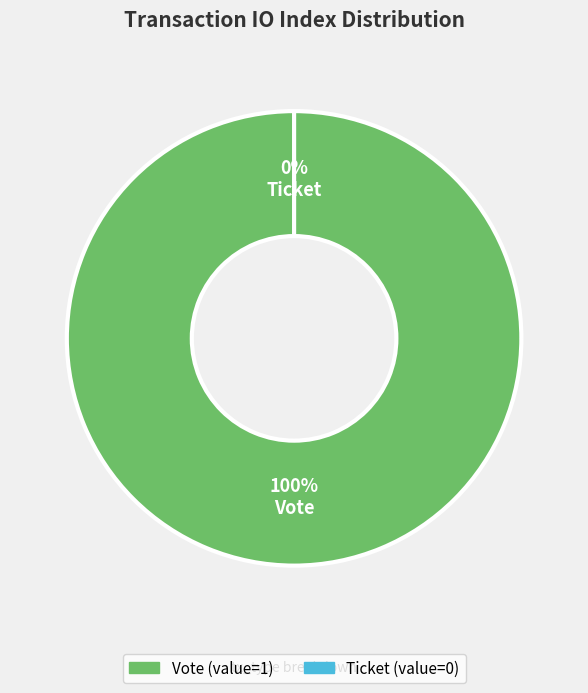

Does any single category account for the majority?

Yes